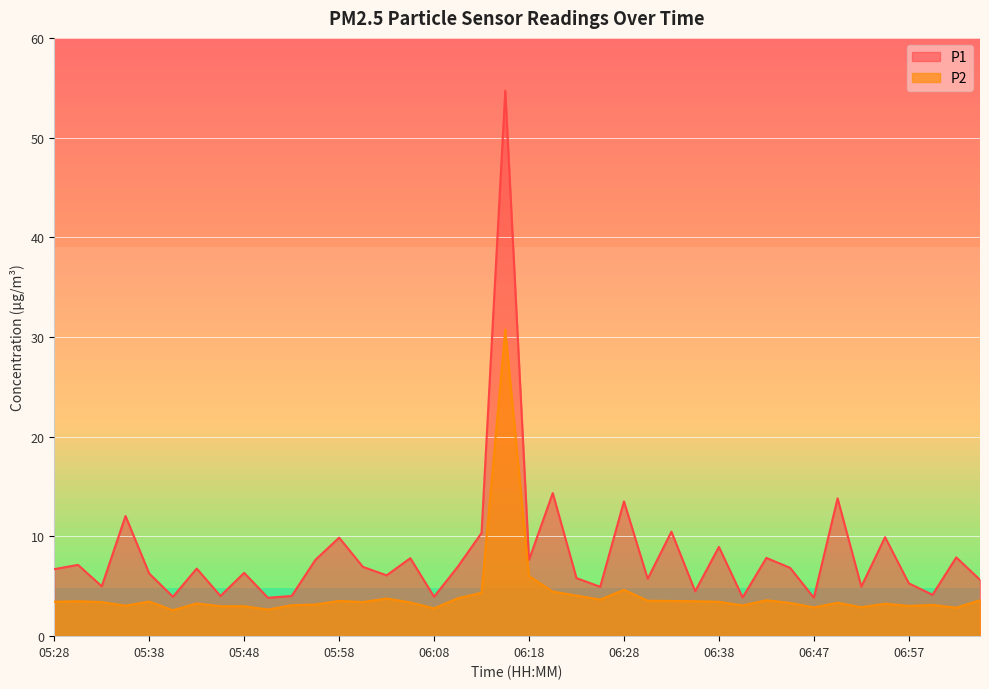

True or false: P2 and P1 cross at least once.

False